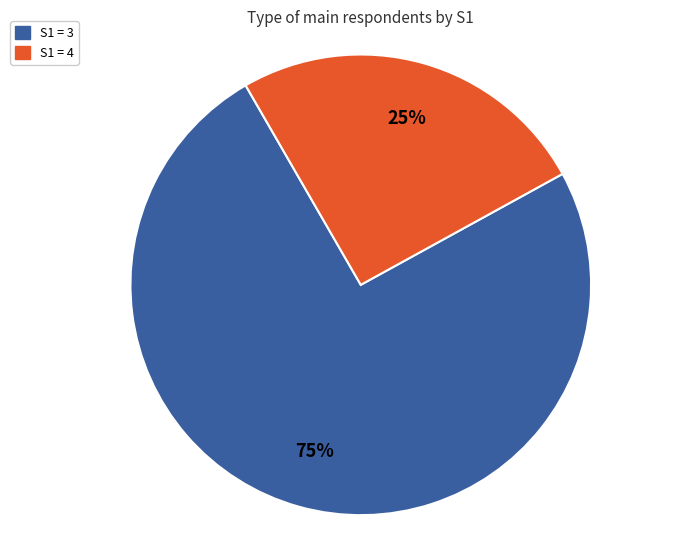

To the nearest percent, what is the average slice percentage?

50%